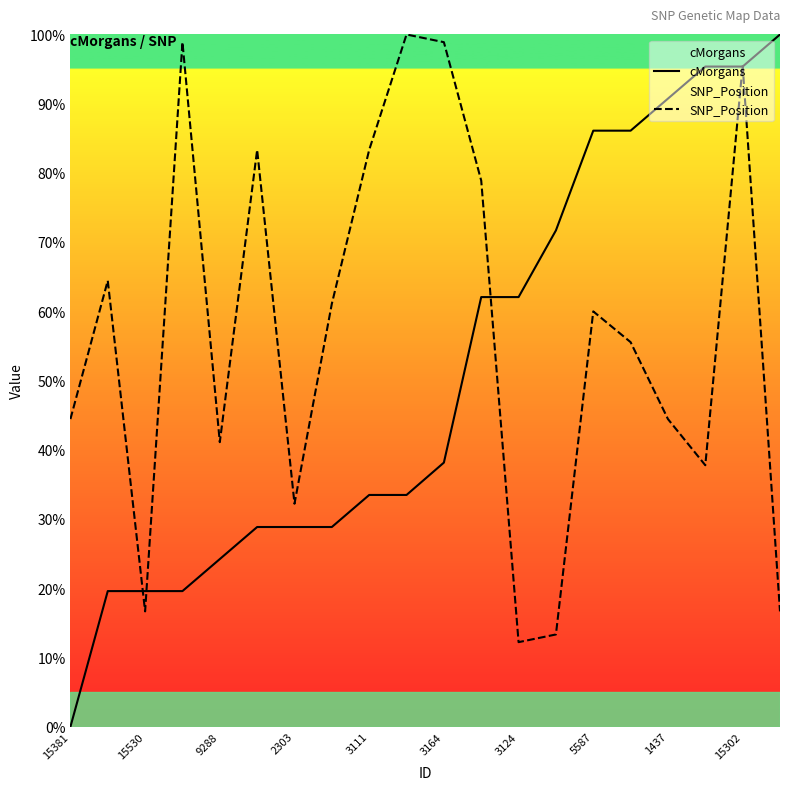

What is the spread (max minus min) of values at 15530?

2.9